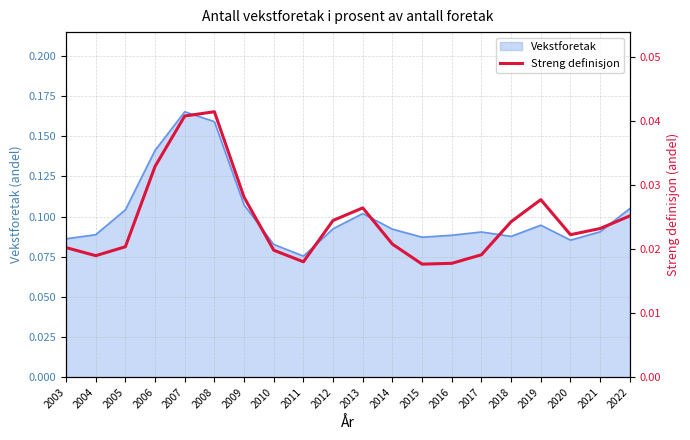

At which label does Vekstforetak reach its peak?

2007